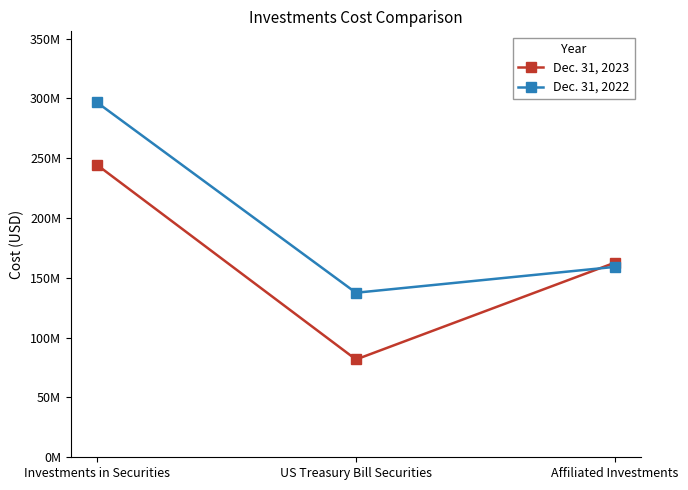

Rank the categories by Dec. 31, 2022 value from highest to lowest.

Investments in Securities, Affiliated Investments, US Treasury Bill Securities